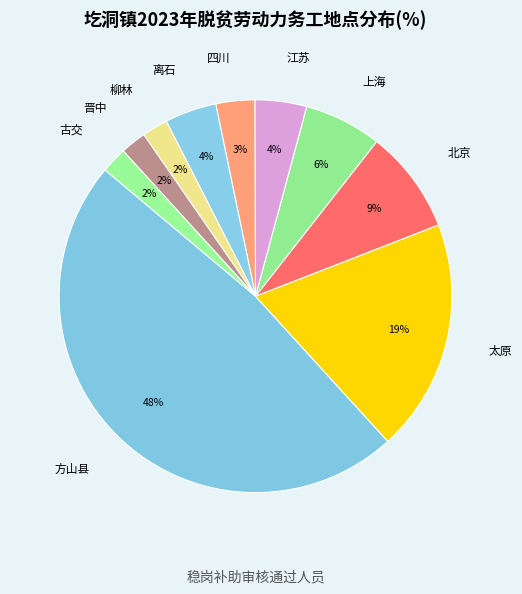

Which slice is the largest?

方山县